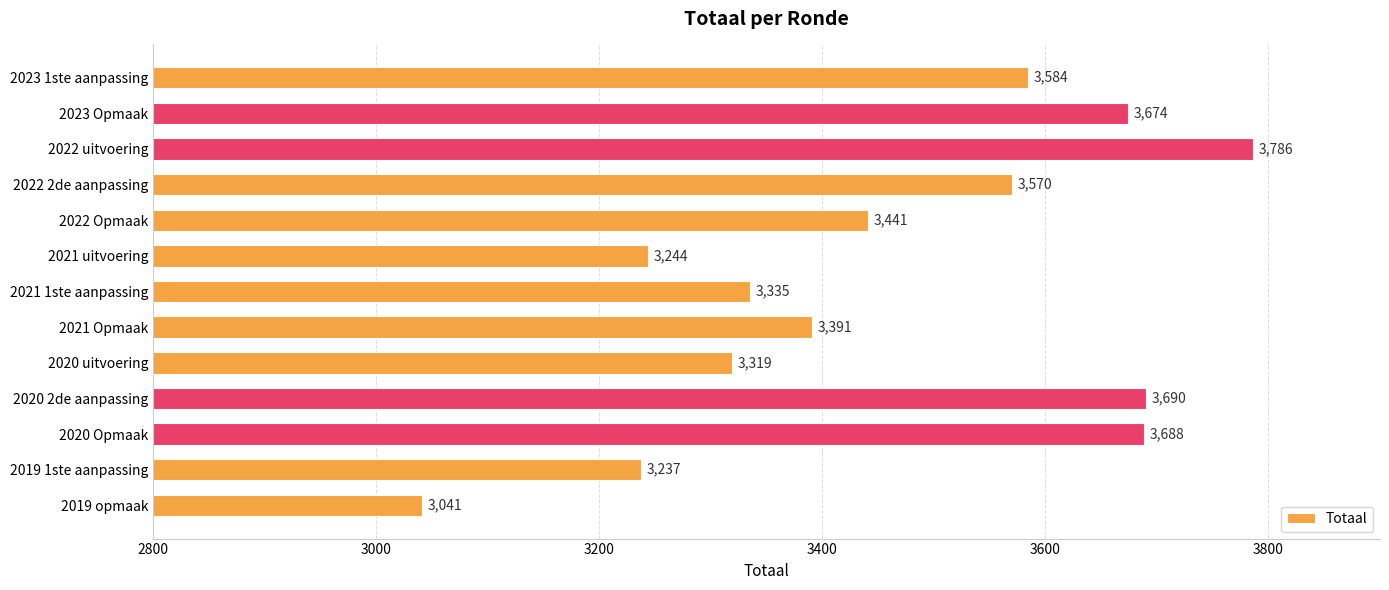

What is the smallest value displayed?

3041